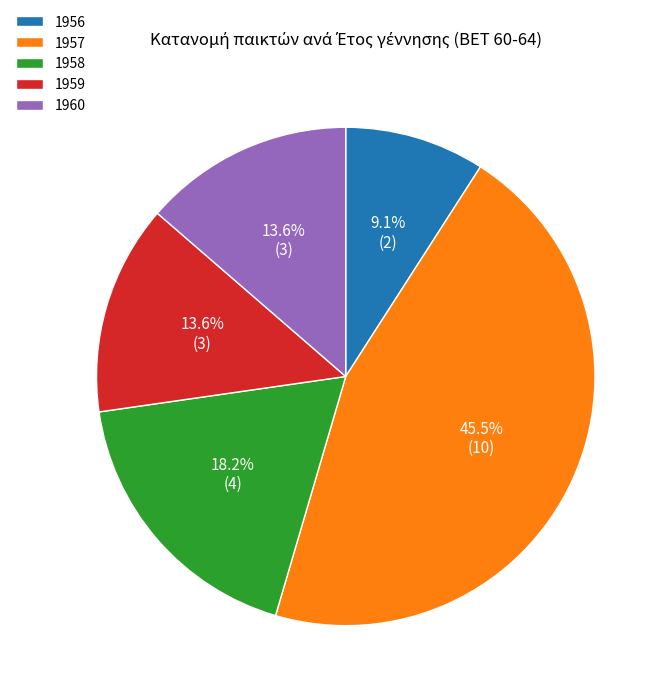

What percentage is the 1956 slice, to the nearest percent?

9%